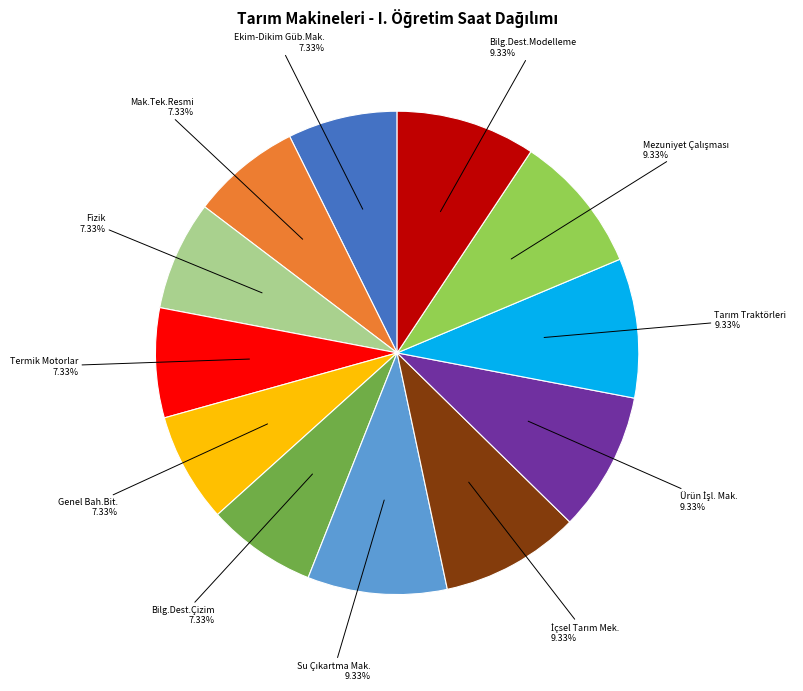

To the nearest percent, what is the difference between the largest and smallest slice percentages?

2%